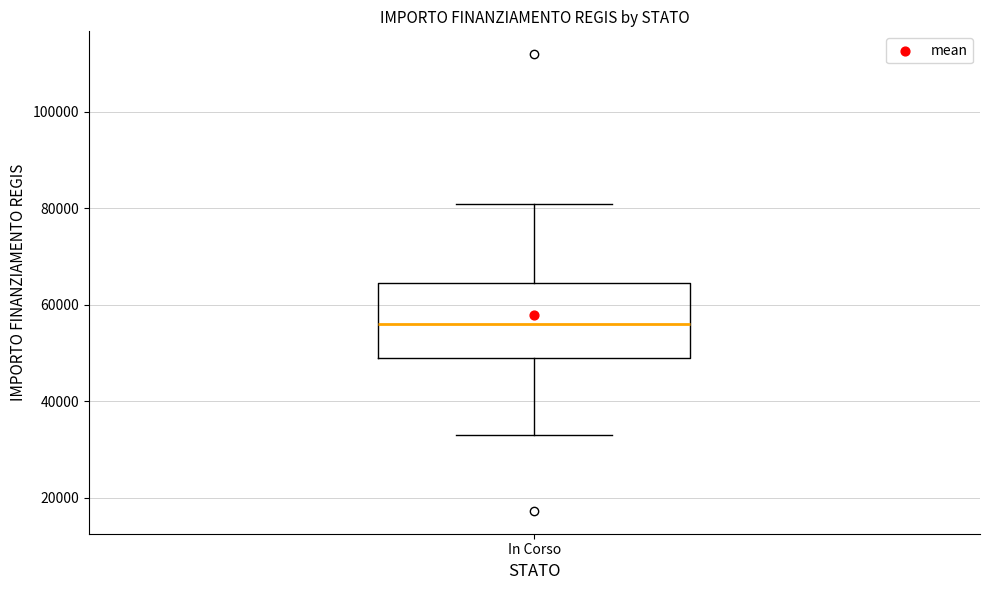

Read this box plot against the y-axis: the position of the median line, the range covered by the box, and the ends of both whiskers. The values are not printed on the chart, so give them approximately, as read against the axis.

median 56000, box 50000 to 64000, whiskers 32000 to 80000